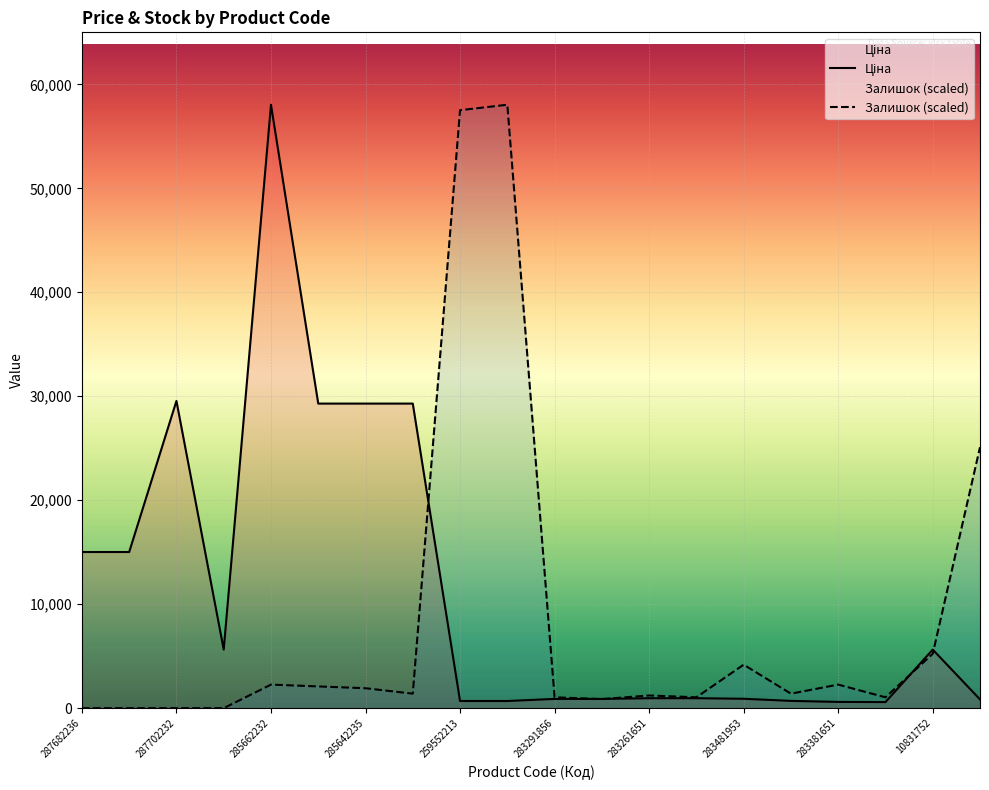

Reading right to left, what are all the values shown in this chart?

Ціна: 842.8	5636.0	585.3	602.1	700.4	904.3	957.1	957.1	889.9	889.9	689.1	689.1	29294.9	29294.9	29294.9	58037.0	5636.0	29548.9	15019.2	15019.2
Залишок: 25097.1	5228.6	1045.7	2265.7	1394.3	4182.8	1045.7	1220.0	871.4	1045.7	58037.0	57514.2	1394.3	1917.1	2091.4	2265.7	0.0	0.0	0.0	0.0